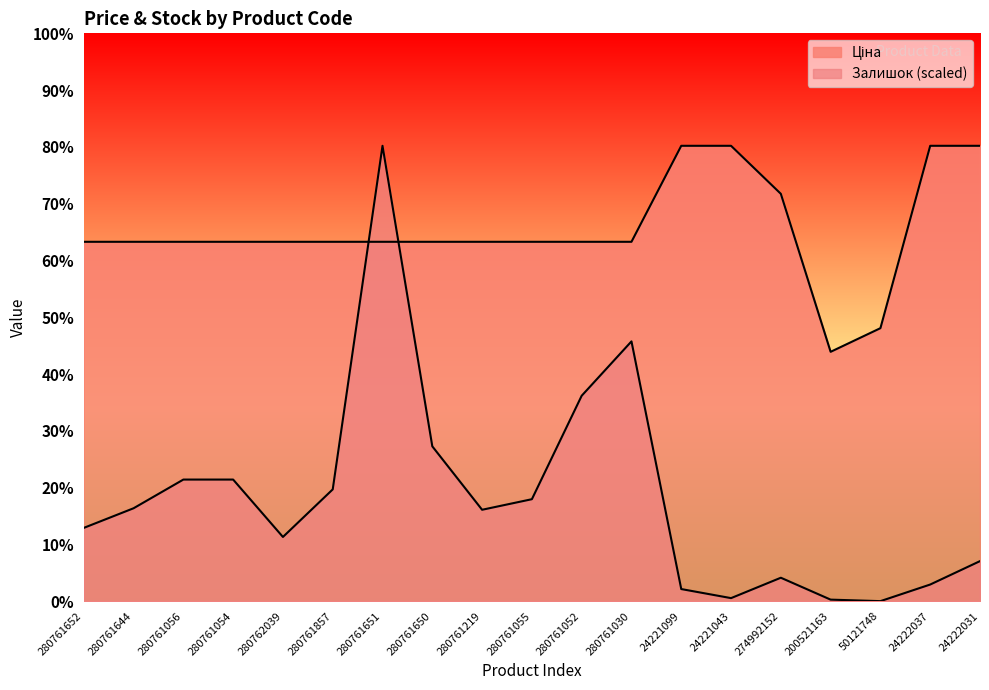

How many intersections are there between Ціна and Залишок?

2